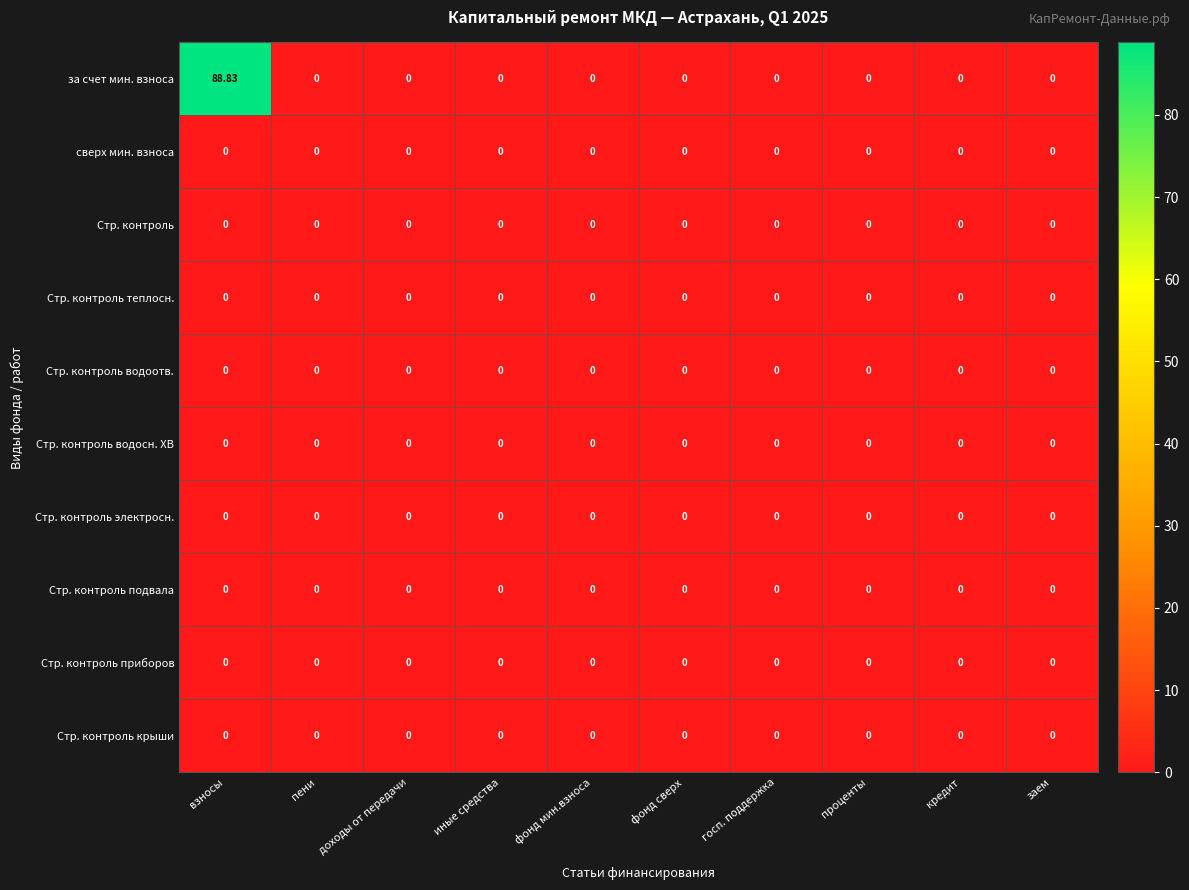

At which category is the sum across all series the highest?

взносы